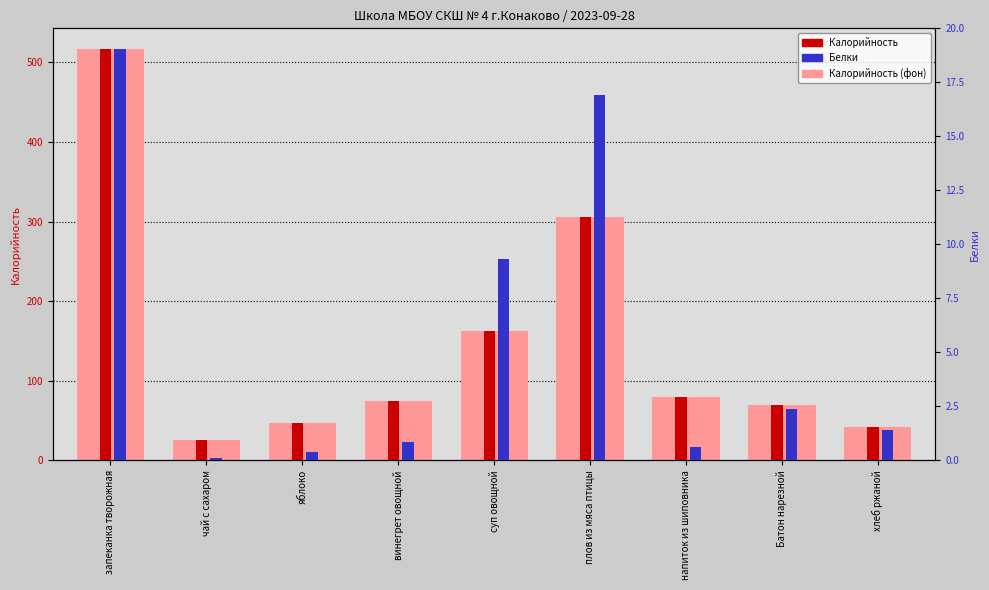

What position from the left is хлеб ржаной?

9